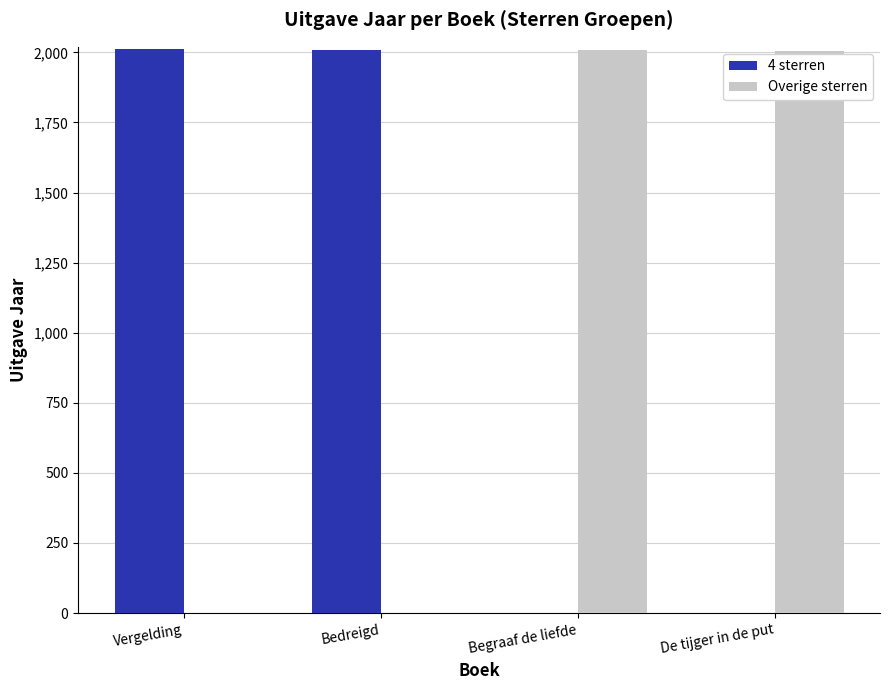

What is the average value of the Overige sterren series?

1003